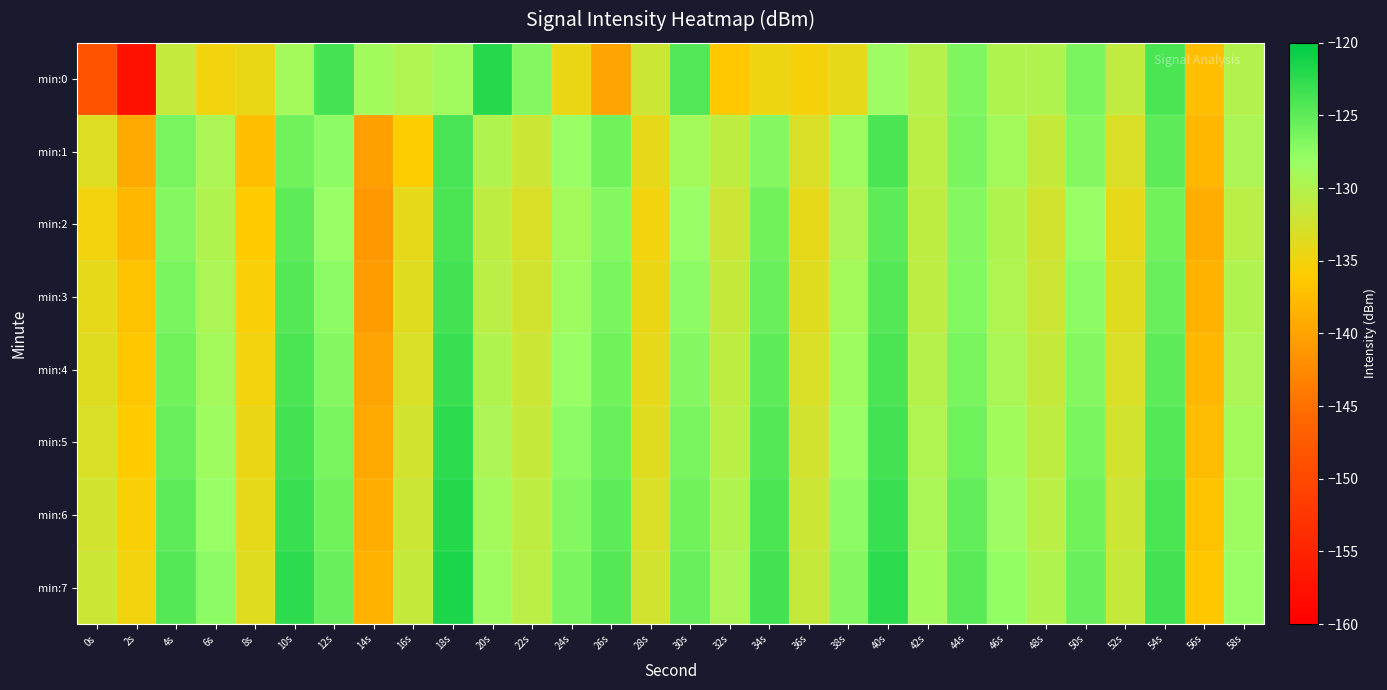

What is the spread (max minus min) of values at 52s?

2.9